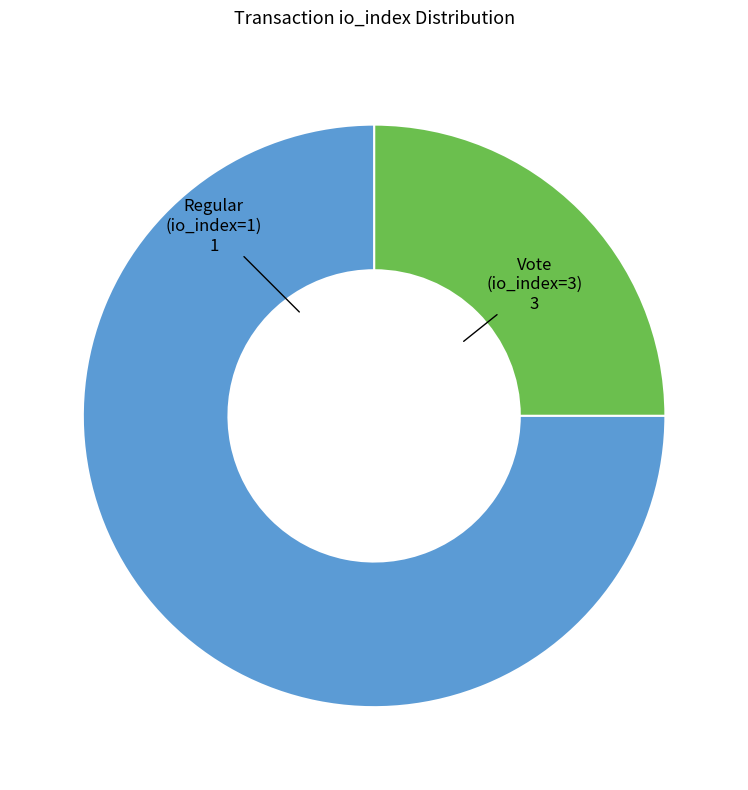

Does any single category account for the majority?

Yes